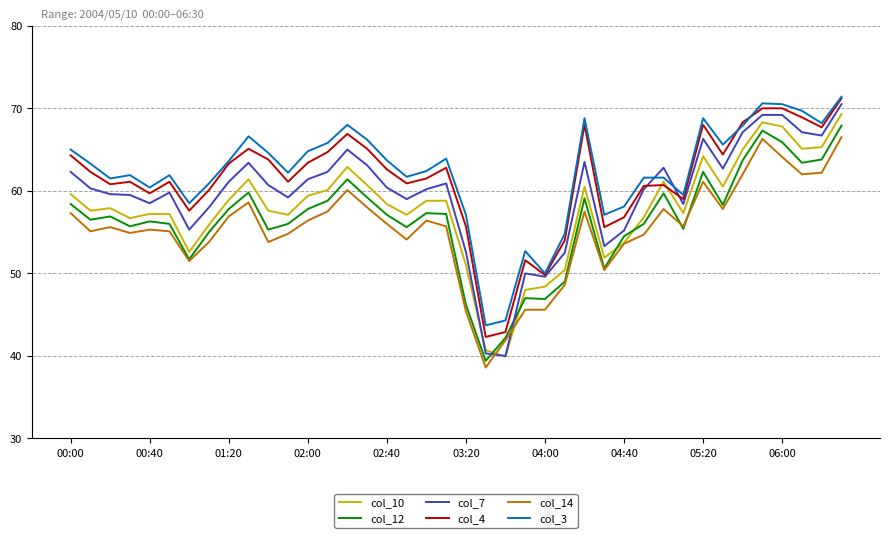

How many lines are shown in the chart?

6